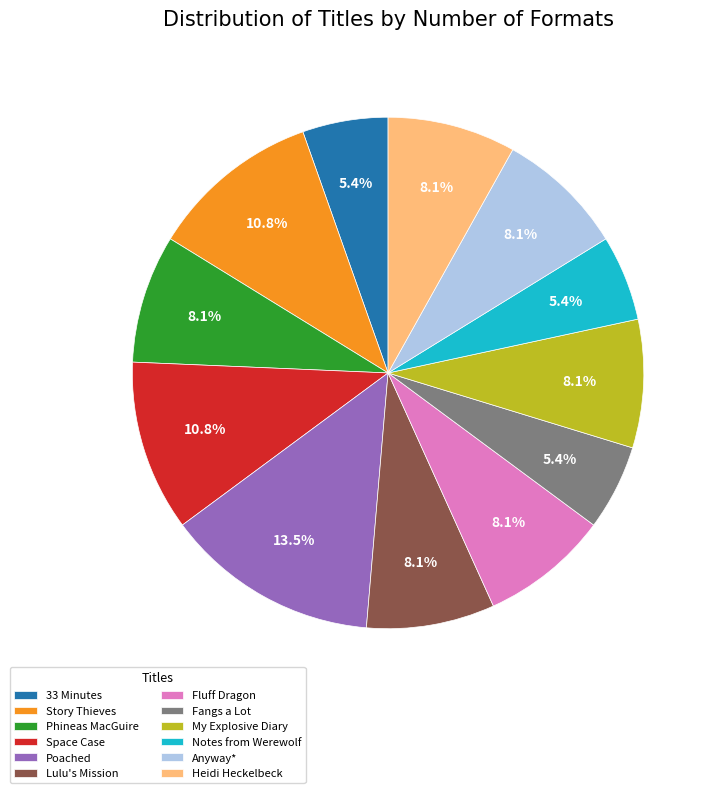

Count the number of slices in the pie.

12